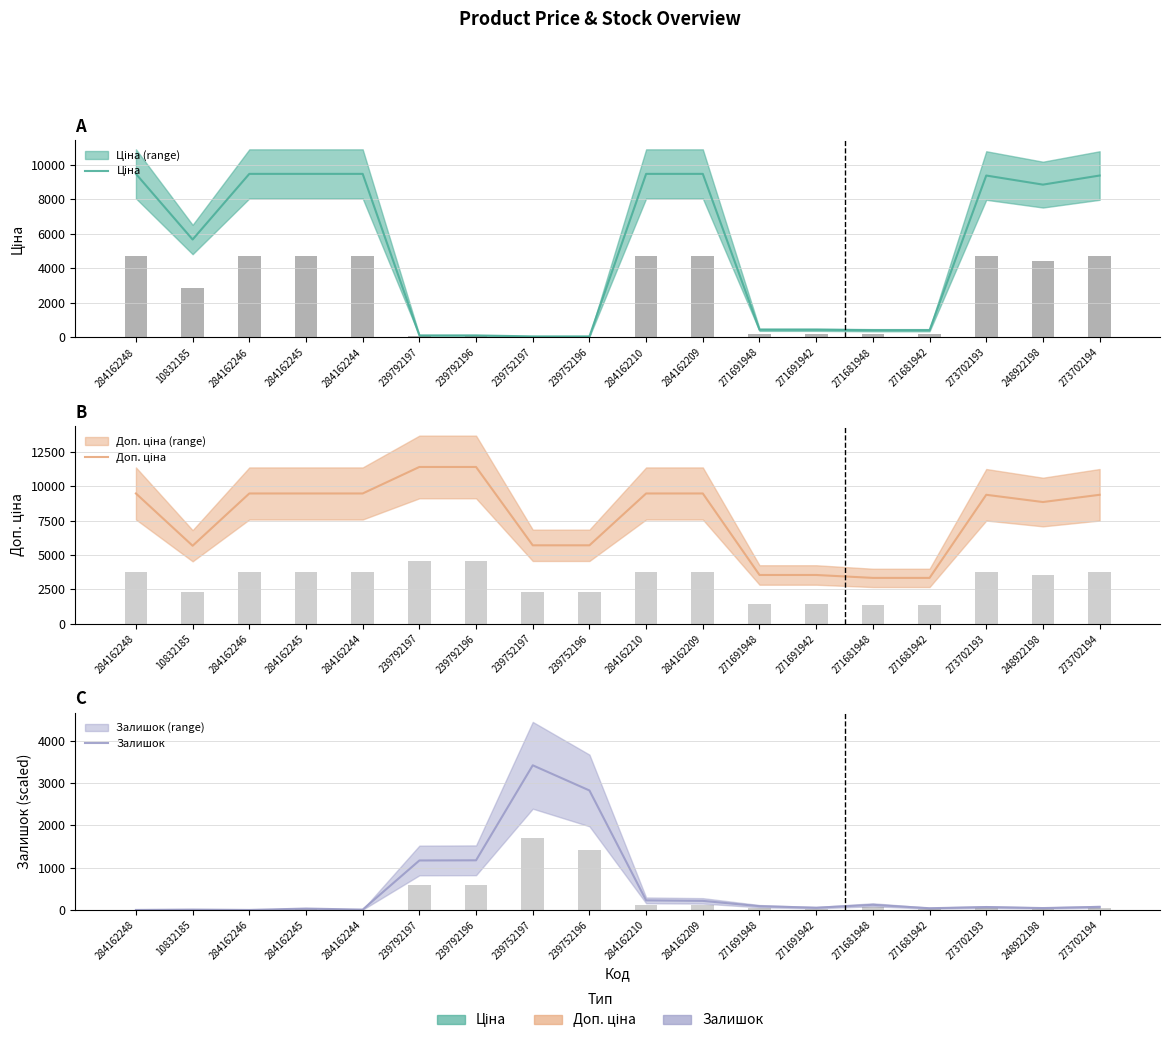

Reading left to right, list all the values displayed in this chart.

Ціна: 284162248=9480.1	10832185=5673.8	284162246=9480.1	284162245=9480.1	284162244=9480.1	239792197=114.1	239792196=114.1	239752197=57.0	239752196=57.0	284162210=9480.1	284162209=9480.1	271691948=443.1	271691942=443.1	271681948=416.6	271681942=416.6	273702193=9384.0	248922198=8856.7	273702194=9384.0
Доп. ціна: 284162248=9480.1	10832185=5673.8	284162246=9480.1	284162245=9480.1	284162244=9480.1	239792197=11410.0	239792196=11410.0	239752197=5705.0	239752196=5705.0	284162210=9480.1	284162209=9480.1	271691948=3545.0	271691942=3545.0	271681948=3332.5	271681942=3332.5	273702193=9384.0	248922198=8856.7	273702194=9384.0
Залишок: 284162248=0.0	10832185=8.1	284162246=0.0	284162245=32.4	284162244=8.1	239792197=1170.7	239792196=1174.8	239752197=3423.0	239752196=2827.5	284162210=226.8	284162209=214.7	271691948=89.1	271691942=52.7	271681948=121.5	271681942=40.5	273702193=68.9	248922198=44.6	273702194=72.9